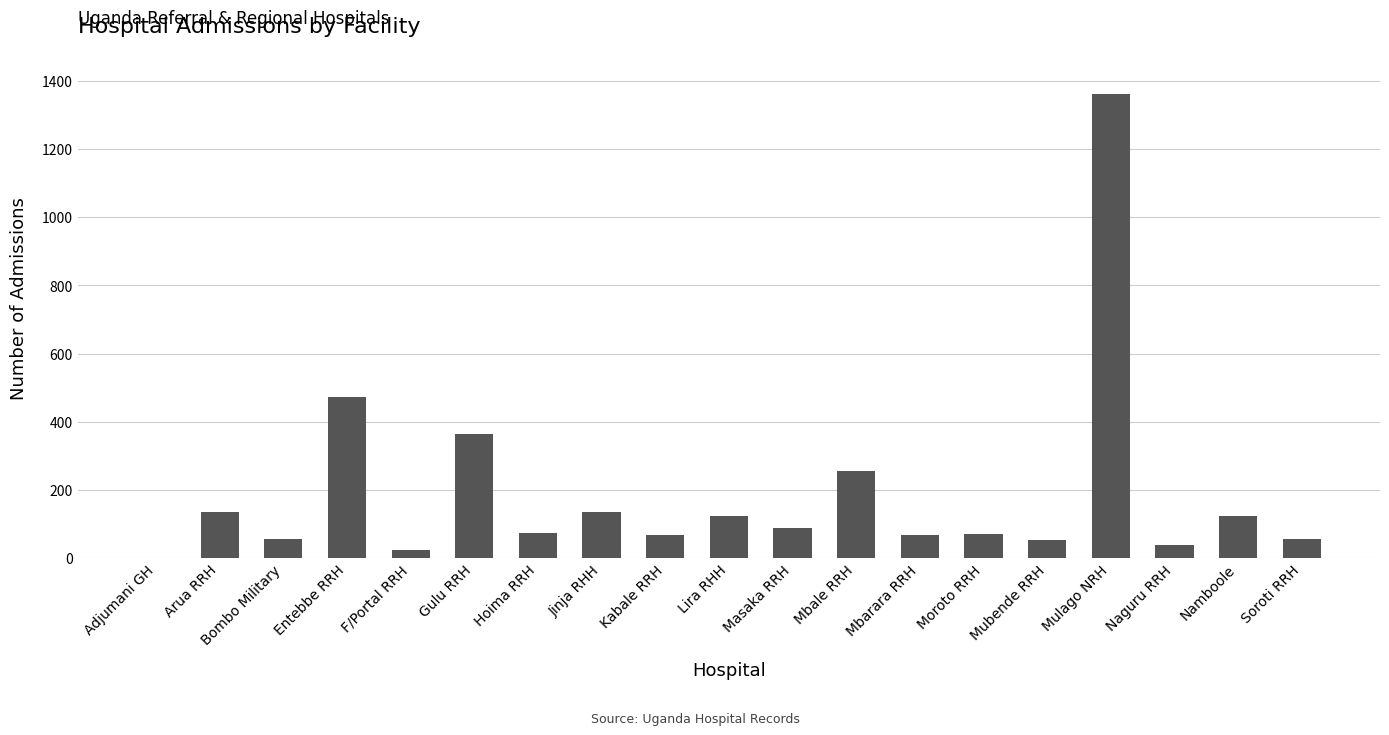

What is the change in value from Arua RRH to Bombo Military?

-78